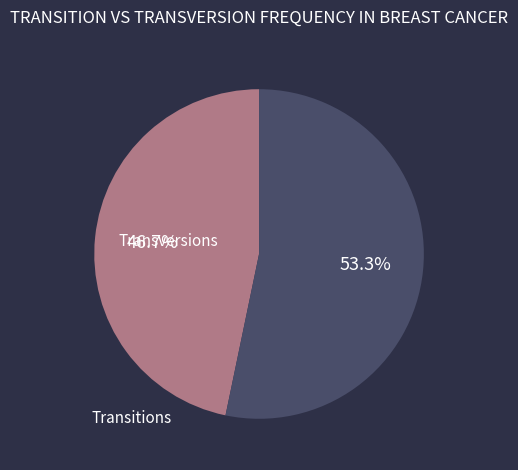

Does any single category account for the majority?

Yes